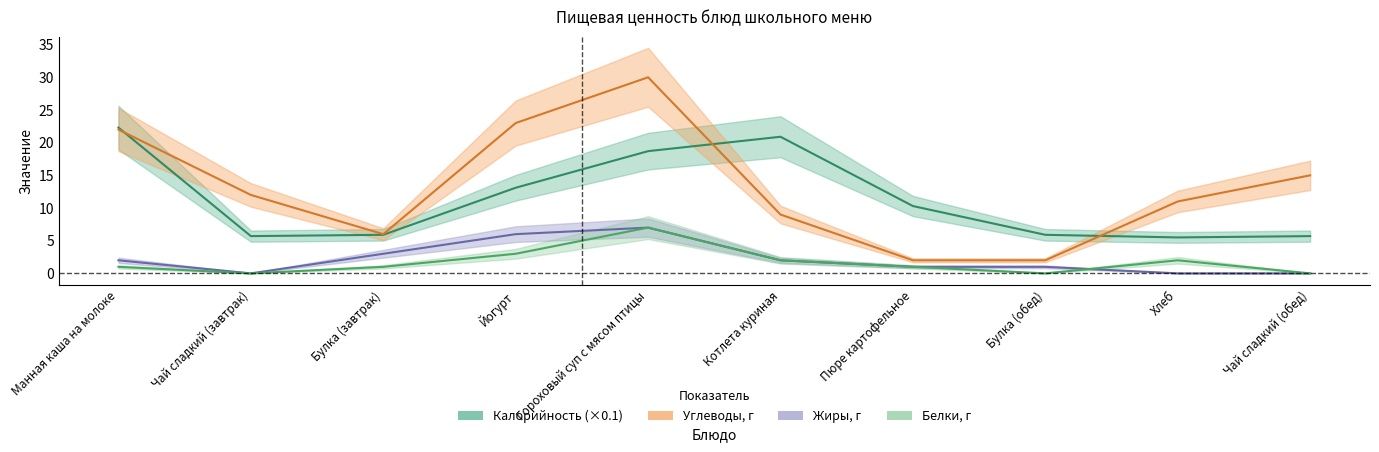

How many values in the Белки series are below 1?

3